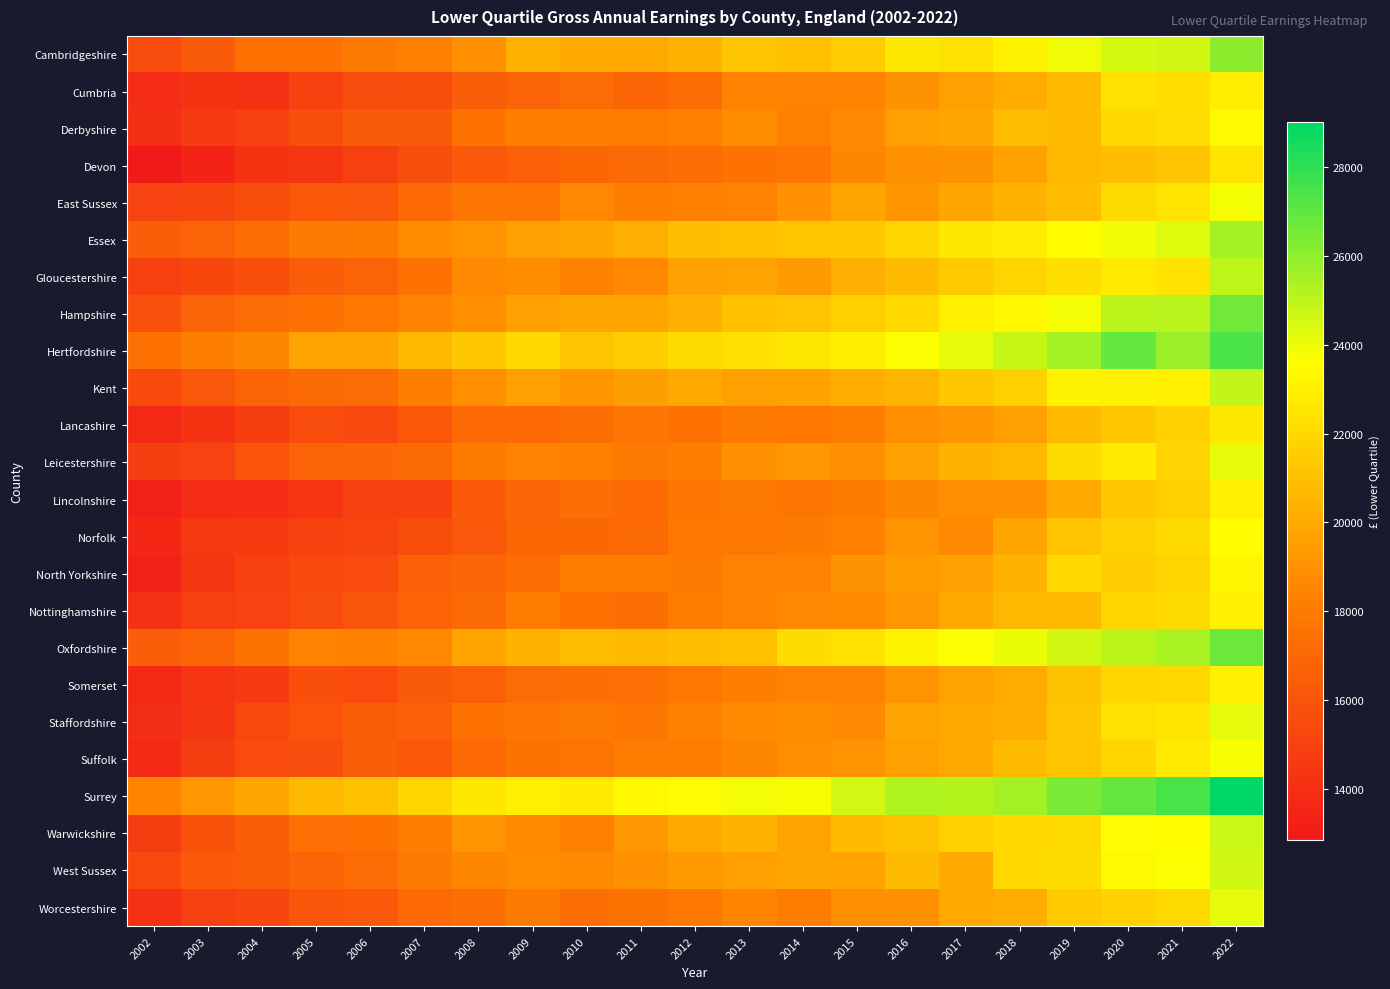

Rank the series by their maximum value, from lowest to highest.

Devon, Lancashire, Cumbria, Somerset, Lincolnshire, Nottinghamshire, North Yorkshire, Derbyshire, Norfolk, Suffolk, East Sussex, Leicestershire, Worcestershire, Staffordshire, West Sussex, Warwickshire, Kent, Gloucestershire, Essex, Cambridgeshire, Hampshire, Oxfordshire, Hertfordshire, Surrey